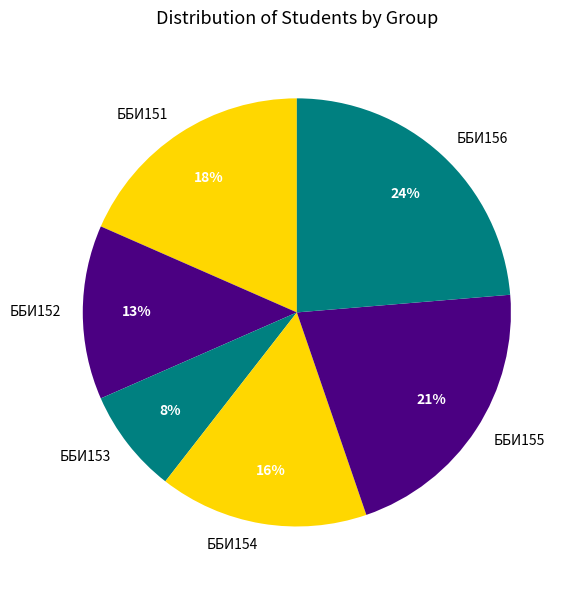

Does any single category account for the majority?

No